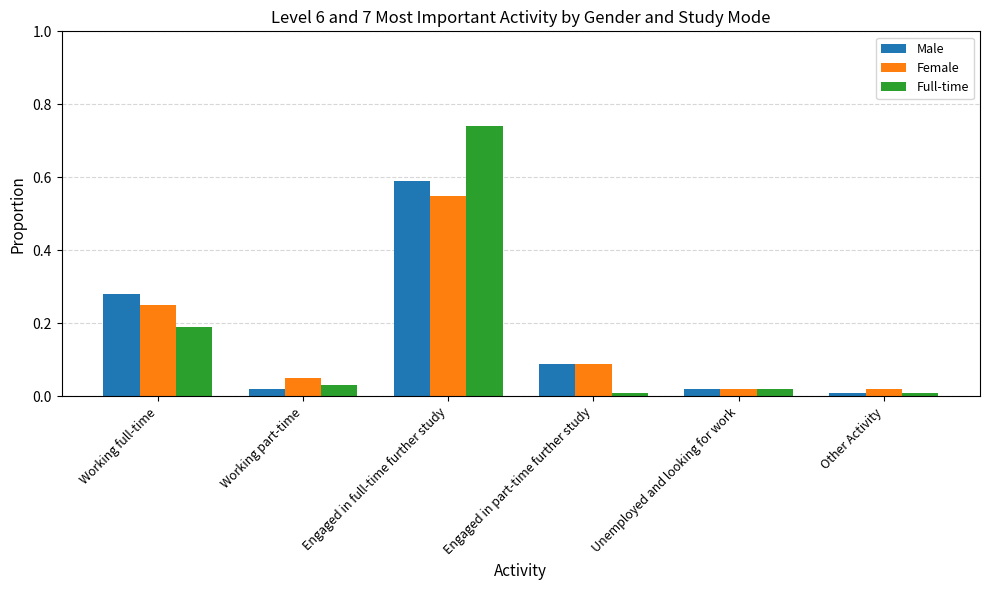

List the series in order of their peak value, lowest first.

Female, Male, Full-time